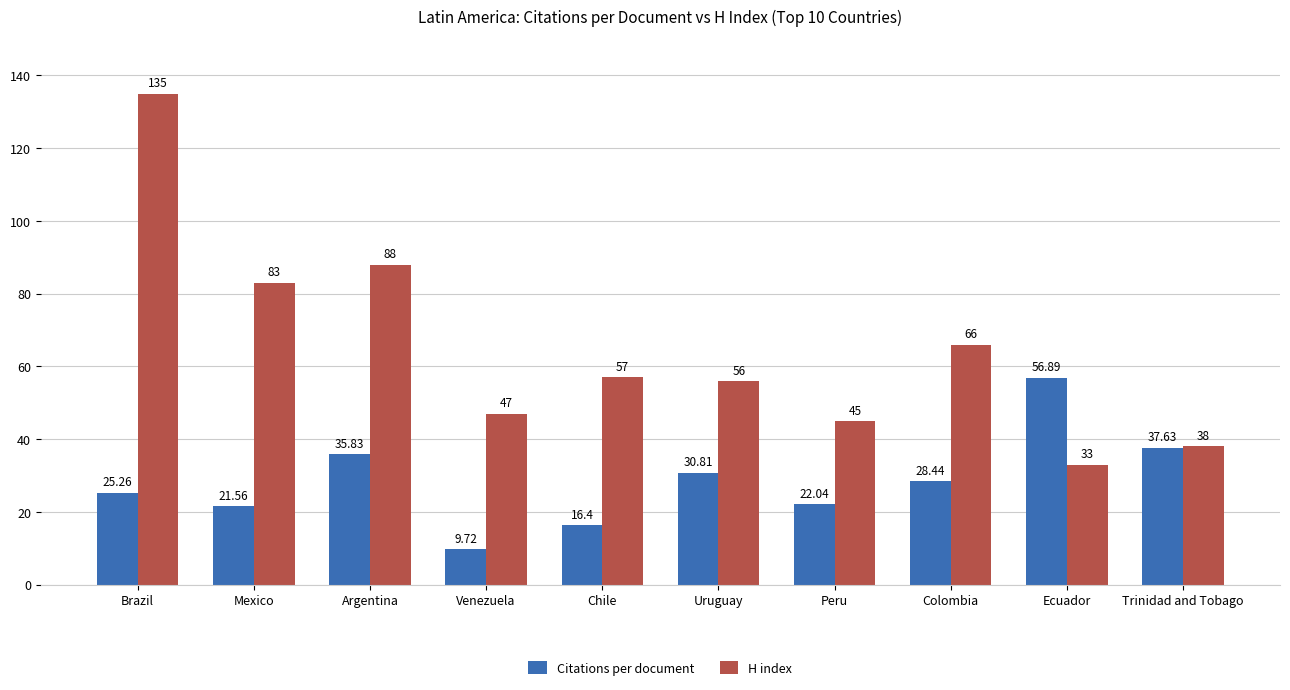

At how many categories does at least one series exceed 112?

1